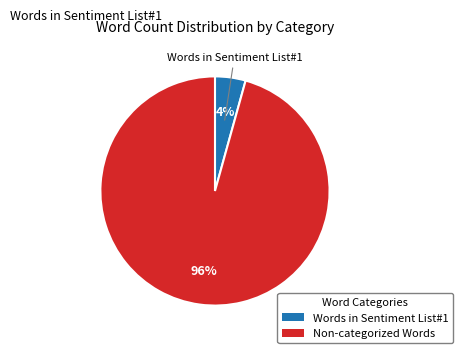

Between Non-categorized Words and Words in Sentiment List#1, which is larger?

Non-categorized Words